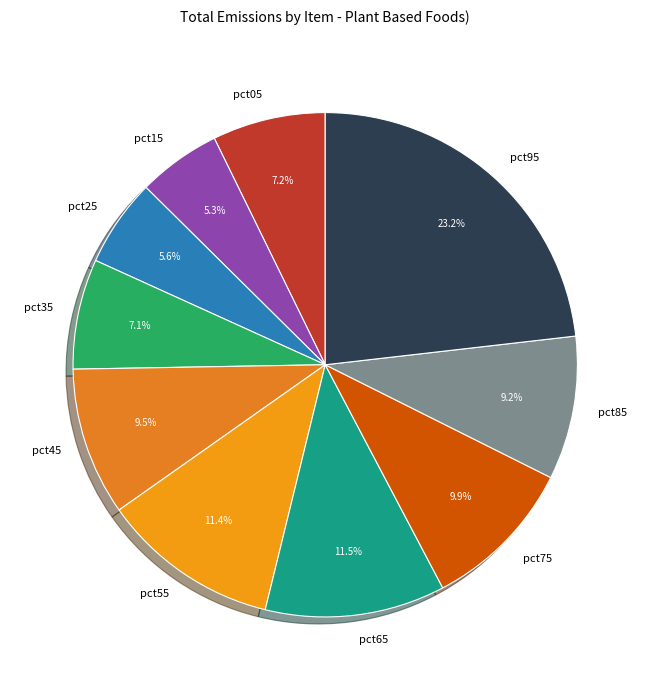

To the nearest percent, what is the average slice percentage?

10%